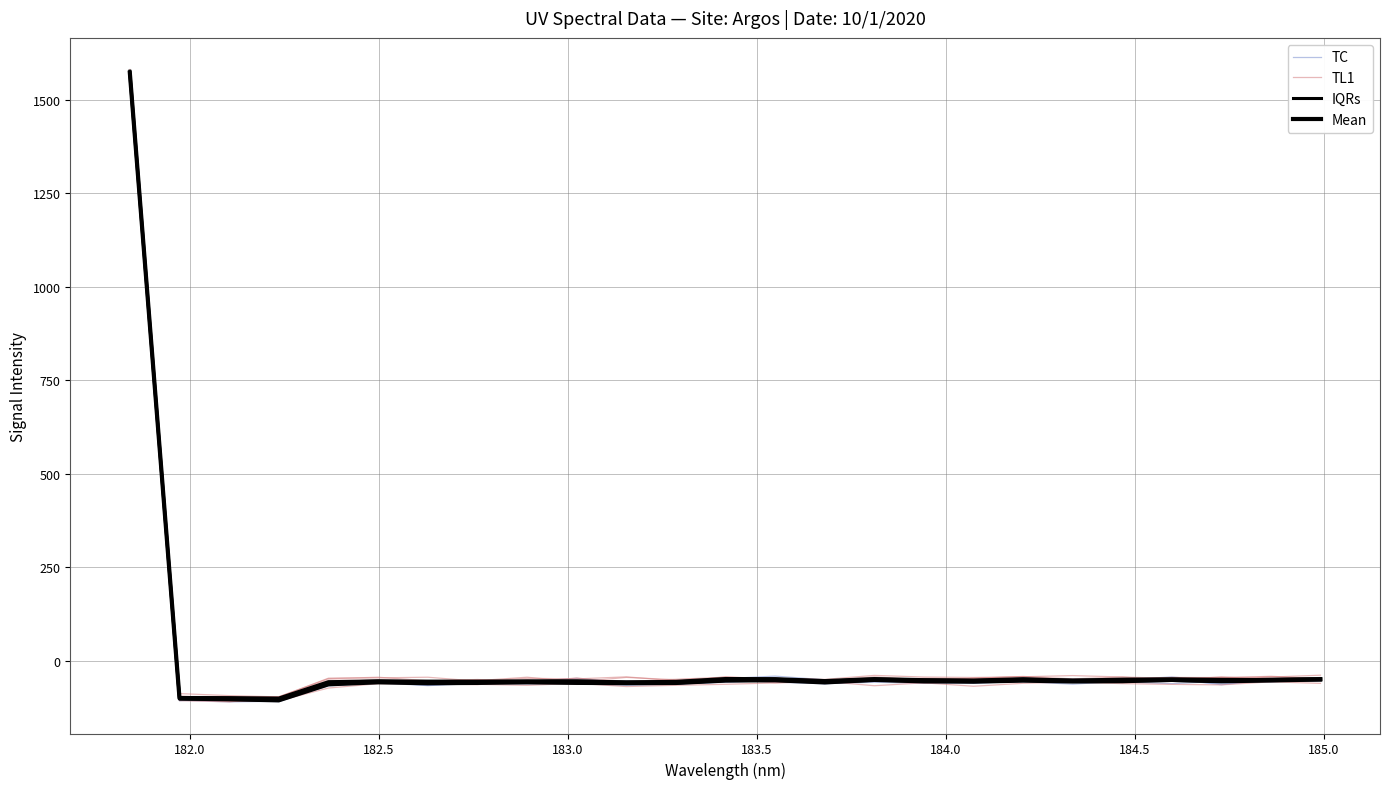

Which series has the largest total across all categories?

Mean